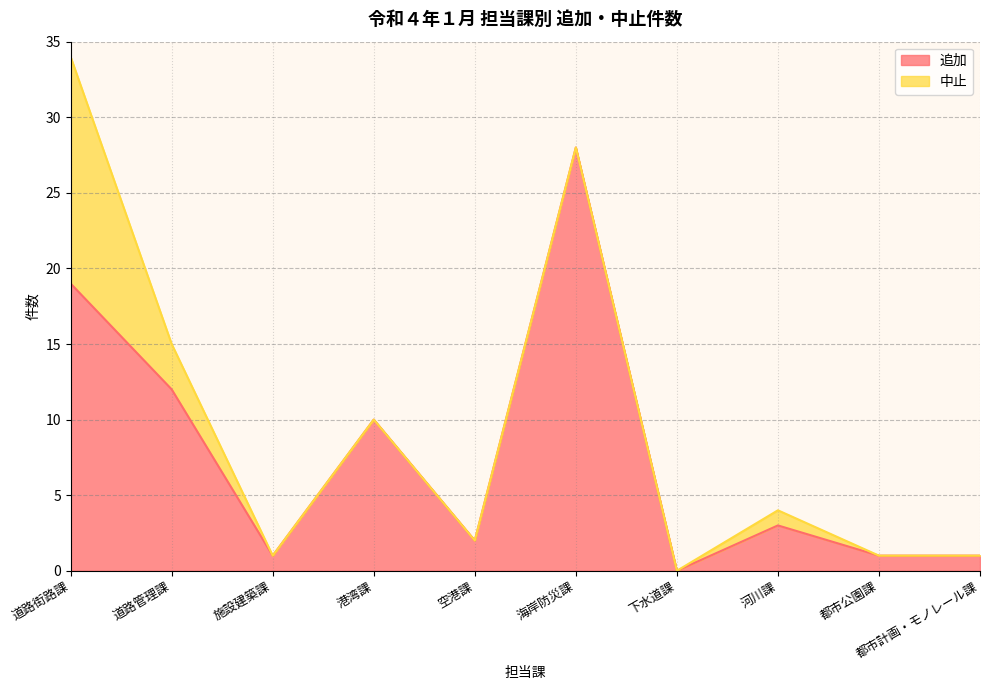

Reading left to right, what are all the values shown in this chart?

19	12	1	10	2	28	0	3	1	1